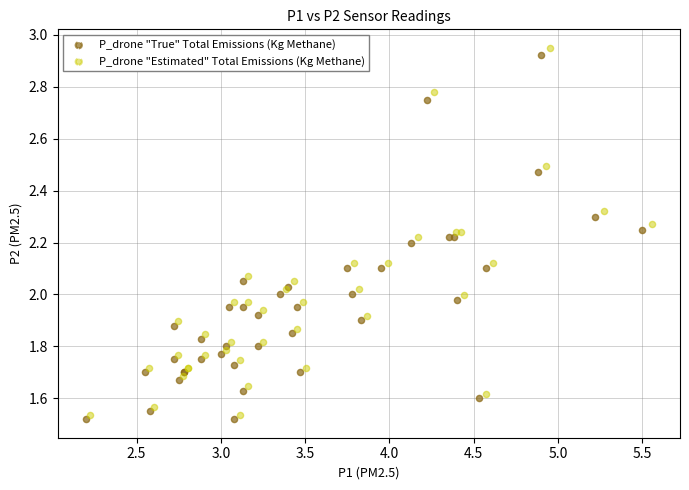

Which series contains the lowest Y value?

P_drone "True" Total Emissions (Kg Methane)